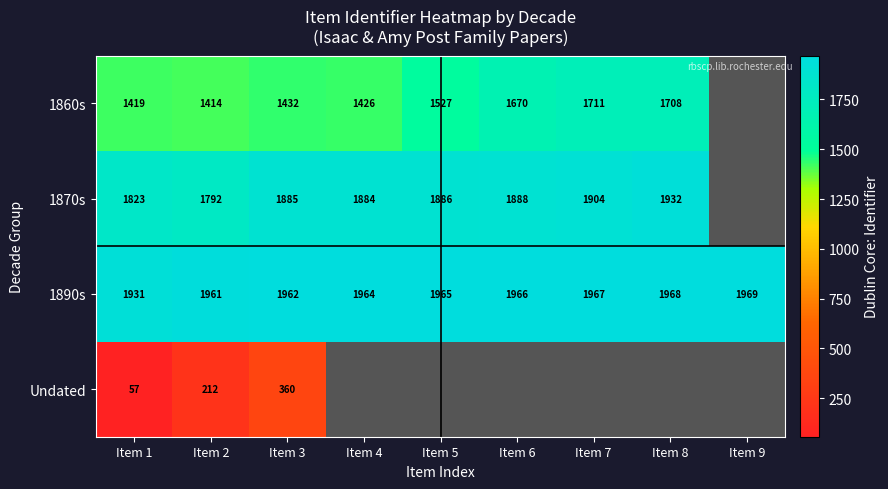

True or false: 1860s has a value of 901.8 at Item 3.

False